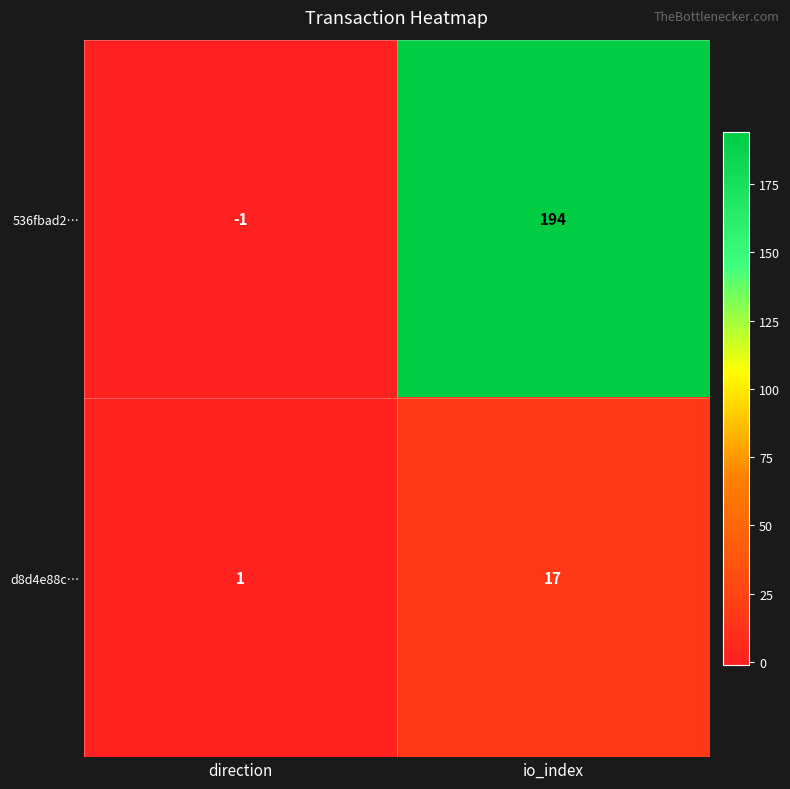

Rank the series by their average value, from lowest to highest.

d8d4e88c…, 536fbad2…